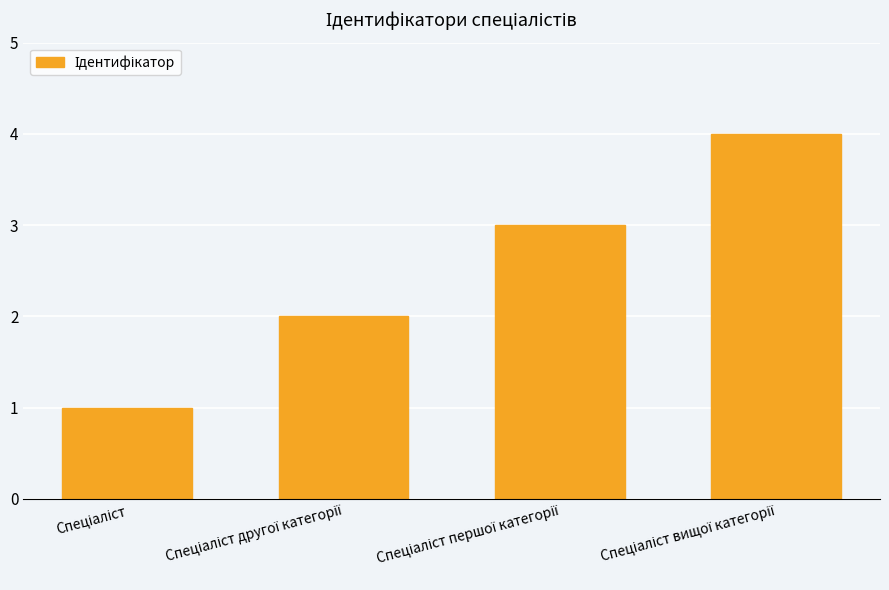

What is the maximum value shown in the chart?

4